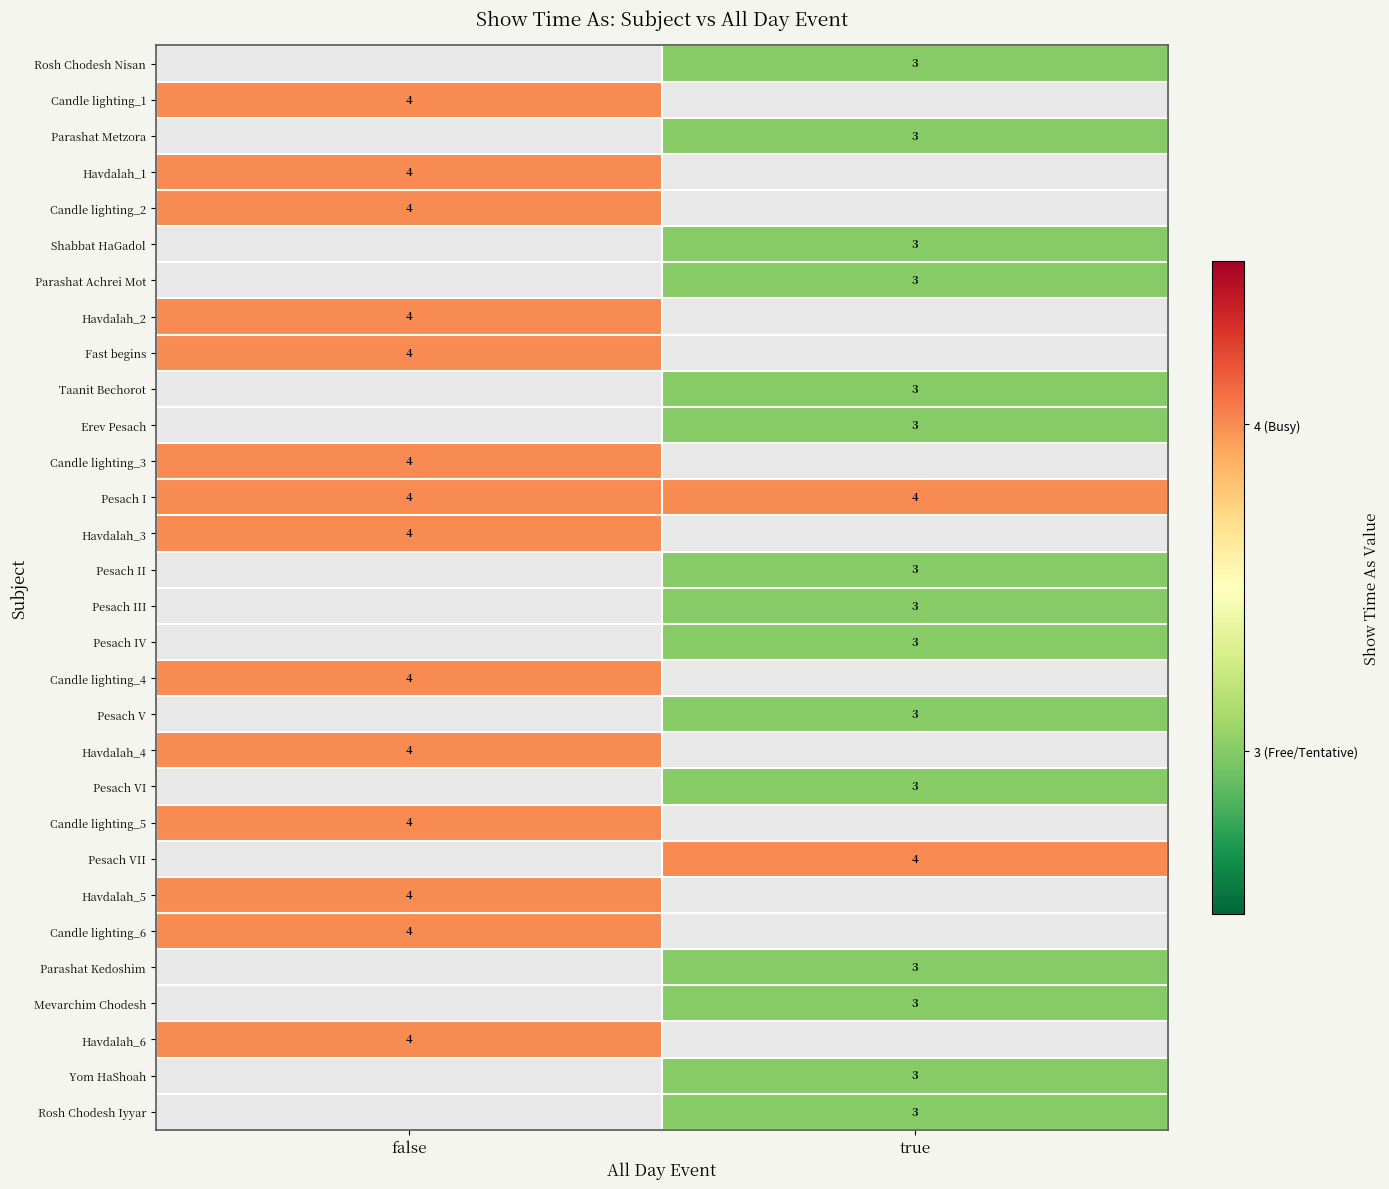

Is it true that Pesach V equals 3 at true?

True